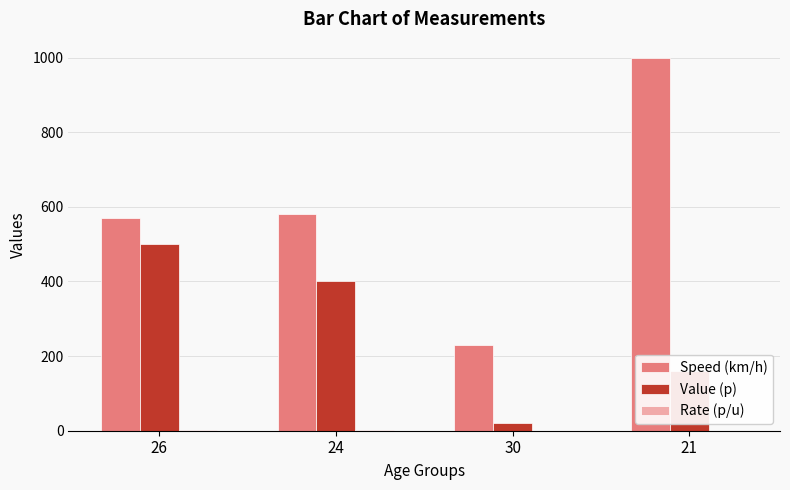

At which category is the sum across all series the highest?

21